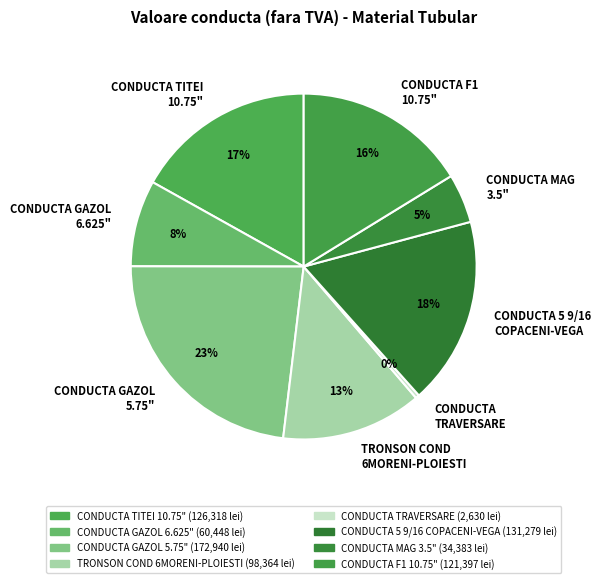

To the nearest percent, what percentage of the pie is CONDUCTA 5 9/16 COPACENI-VEGA?

18%